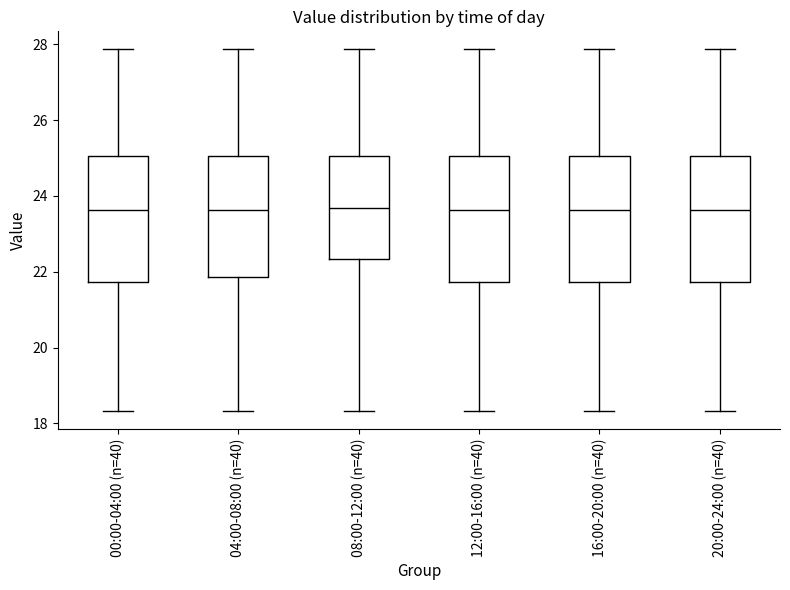

Where is the lower edge of the box for 12:00-16:00 (n=40) on the y-axis? The values are not printed on the chart, so give them approximately, as read against the axis.

21.8